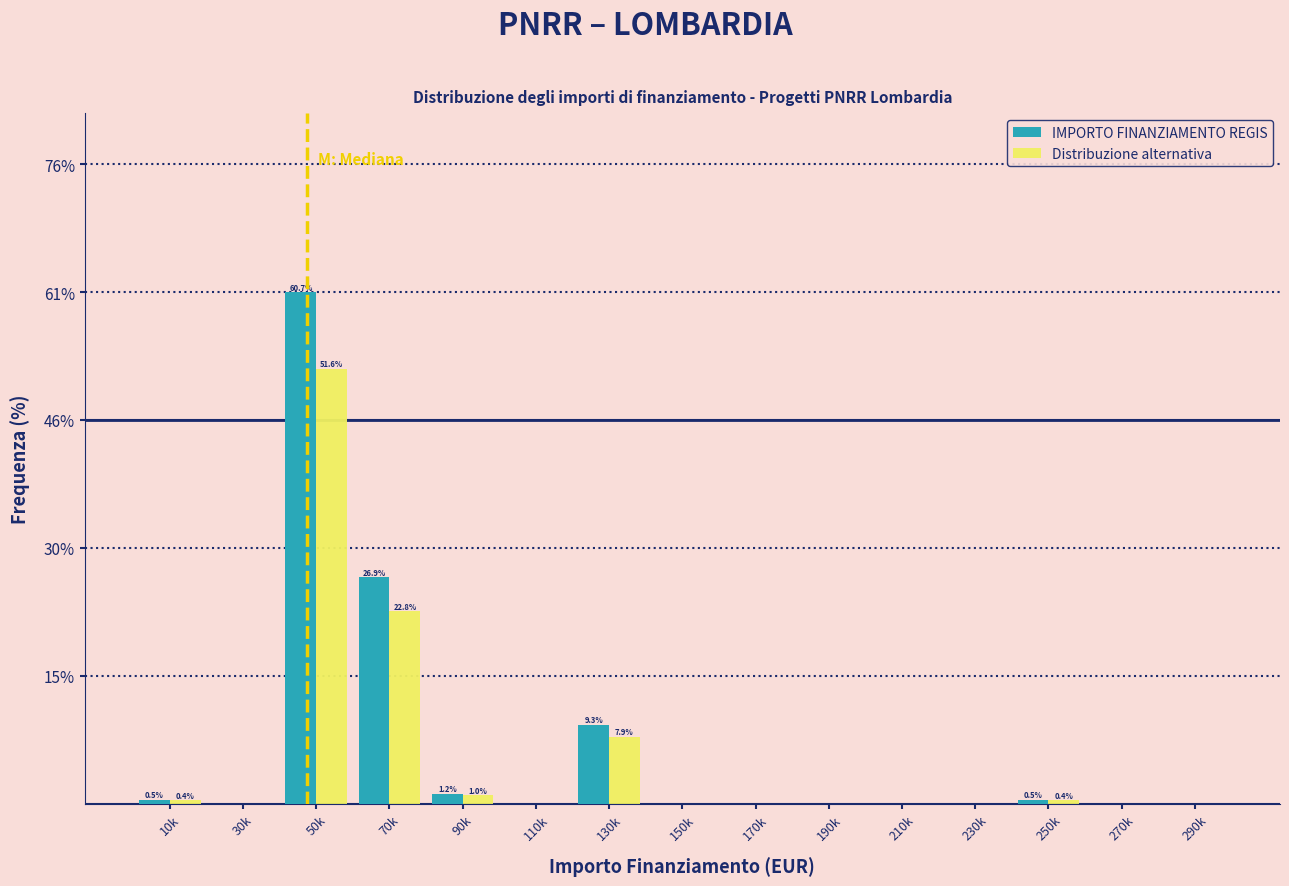

Reading left to right, list all the values displayed in this chart.

IMPORTO FINANZIAMENTO REGIS: 10k=0.5	30k=0.0	50k=60.7	70k=26.9	90k=1.2	110k=0.0	130k=9.3	150k=0.0	170k=0.0	190k=0.0	210k=0.0	230k=0.0	250k=0.5	270k=0.0	290k=0.0
Distribuzione alternativa: 10k=0.4	30k=0.0	50k=51.6	70k=22.8	90k=1.0	110k=0.0	130k=7.9	150k=0.0	170k=0.0	190k=0.0	210k=0.0	230k=0.0	250k=0.4	270k=0.0	290k=0.0